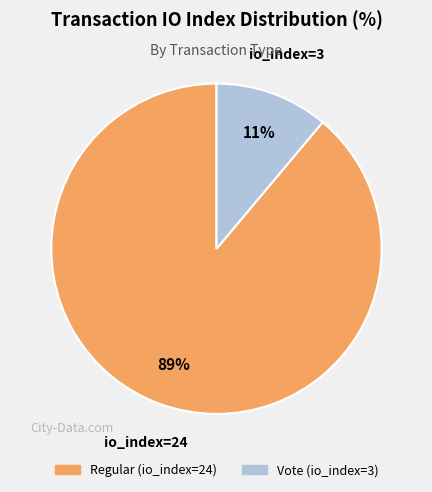

Which category has the smallest portion of the pie?

Vote (io_index=3)